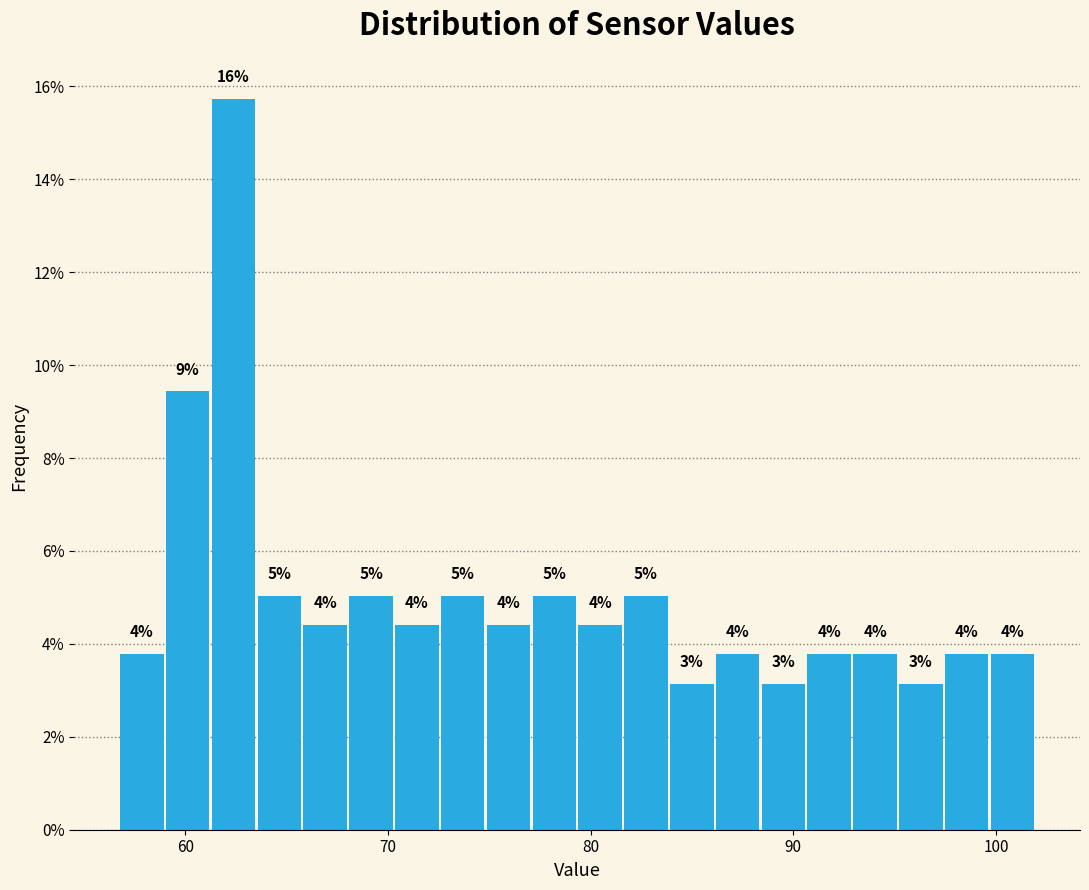

Around what value on the x-axis is the tallest bar? Give the approximate position of its centre, as read against the axis.

62